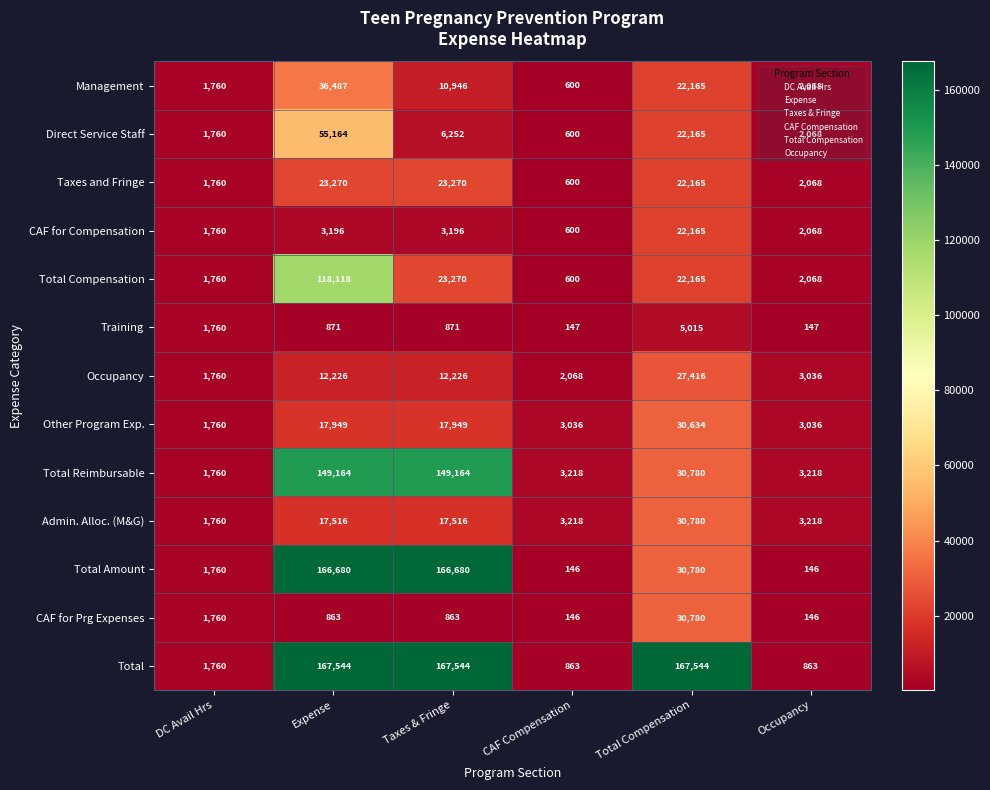

At which label is Total Reimbursable closest to 75462?

Total Compensation